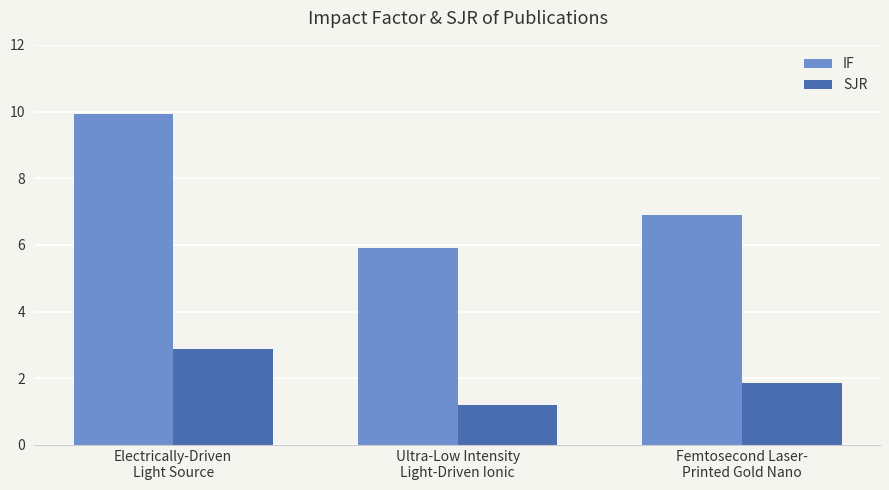

What is the sum of the IF values at Ultra-Low Intensity
Light-Driven Ionic and Femtosecond Laser-
Printed Gold Nano?

12.8